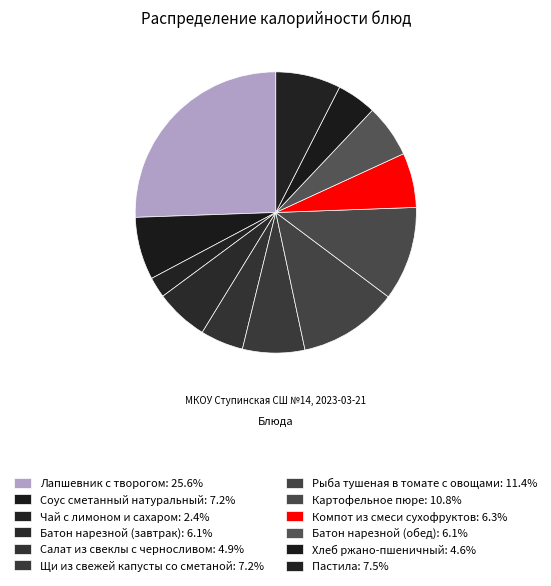

Does any single category account for the majority?

No